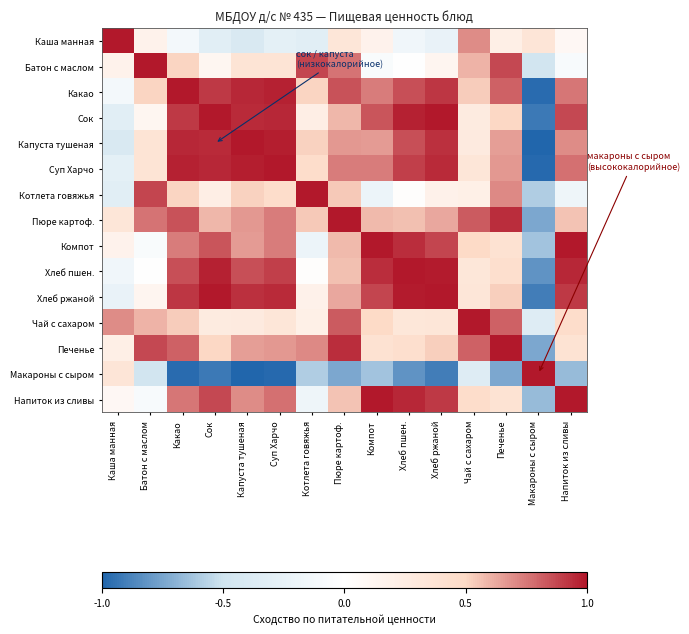

At Компот, list the series in order from largest to smallest.

Компот, Напиток из сливы, Хлеб пшен., Хлеб ржаной, Сок, Какао, Суп Харчо, Капуста тушеная, Пюре картоф., Чай с сахаром, Печенье, Каша манная, Батон с маслом, Котлета говяжья, Макароны с сыром